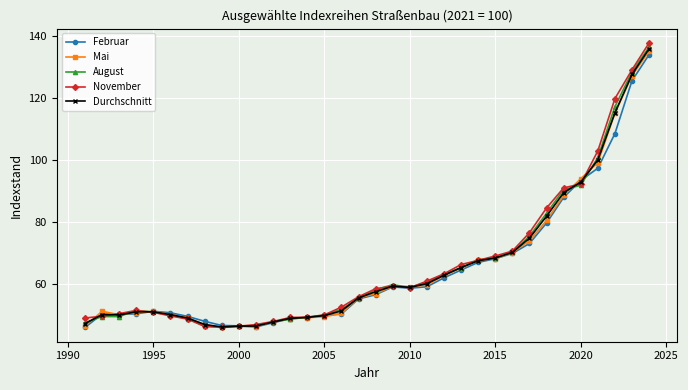

What is the minimum value shown in the chart?

45.8